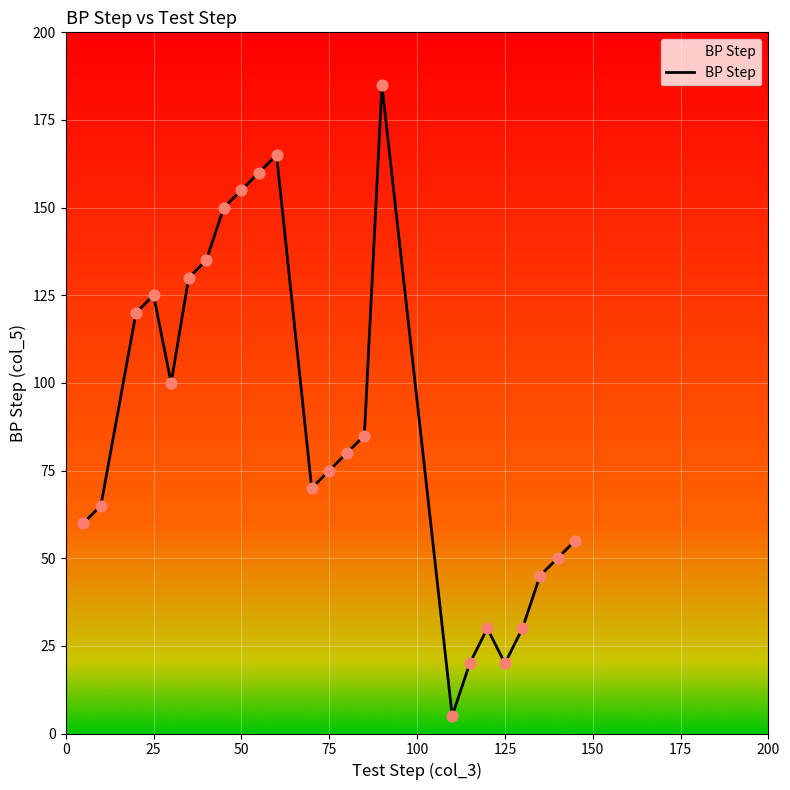

What is the maximum value shown in the chart?

185